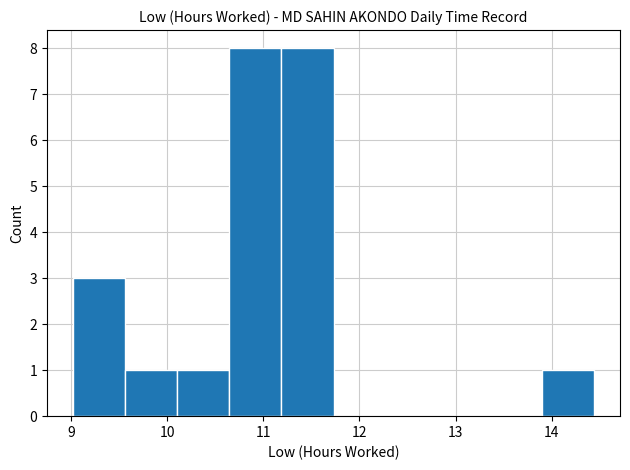

Reading left to right, list every bar in this chart as the range it spans on the x-axis followed by its height. Neither the bar edges nor the heights are printed on the chart, so give them approximately, as read against the axes.

9.0 to 9.6: 3
9.6 to 10.1: 1
10.1 to 10.6: 1
10.6 to 11.2: 8
11.2 to 11.7: 8
11.7 to 12.3: 0
12.3 to 12.8: 0
12.8 to 13.4: 0
13.4 to 13.9: 0
13.9 to 14.4: 1